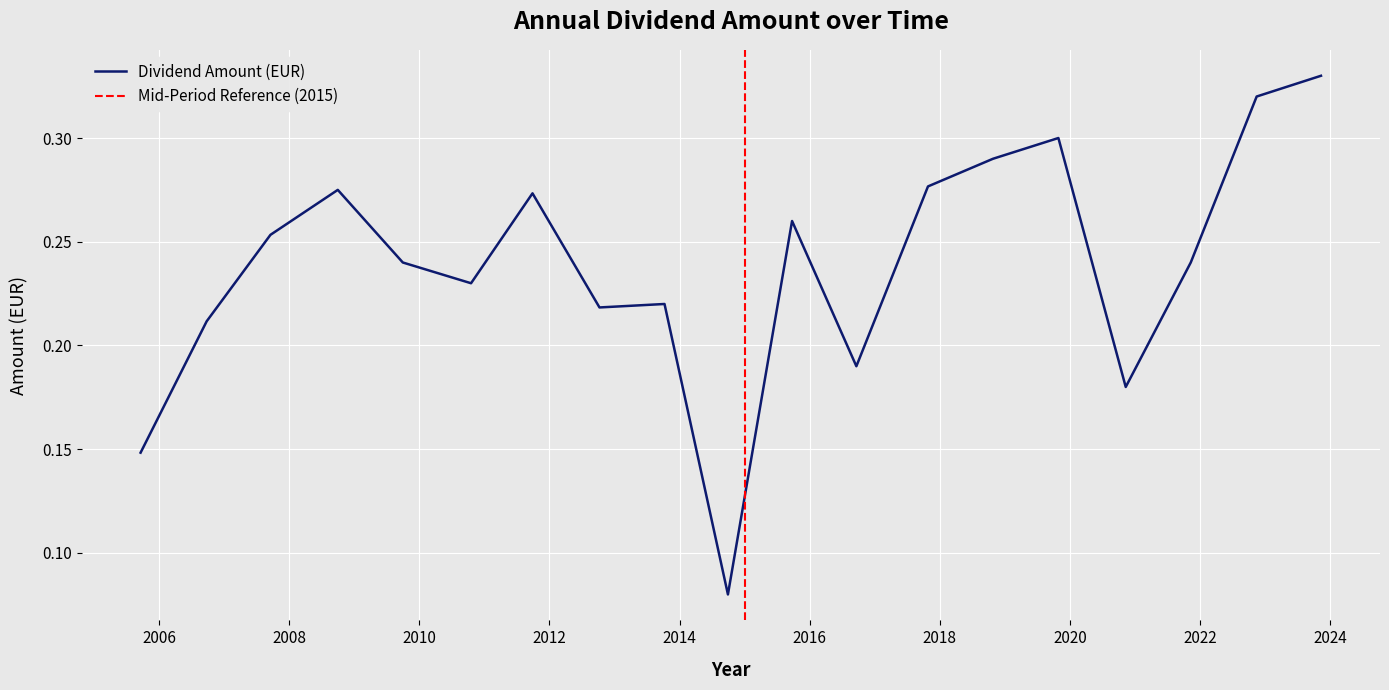

How many points are higher than both their immediate neighbors (excluding endpoints)?

5